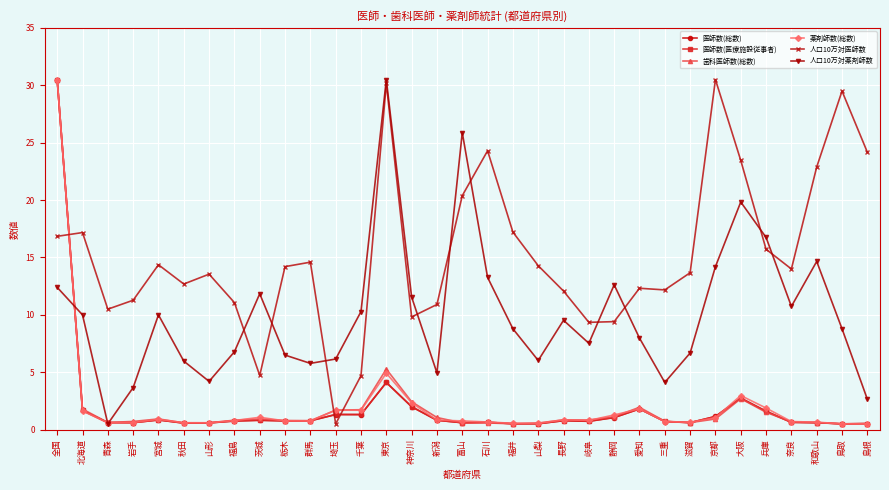

Which series ends up on top after the final intersection of 人口10万対医師数 and 医師数(総数)?

人口10万対医師数